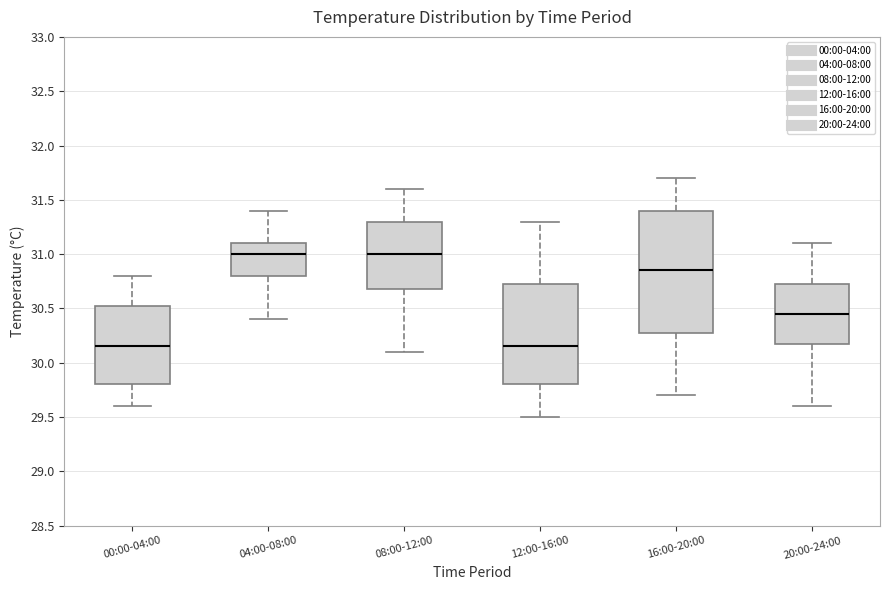

Where does the upper whisker of the box for 16:00-20:00 end on the y-axis? The values are not printed on the chart, so give them approximately, as read against the axis.

31.70